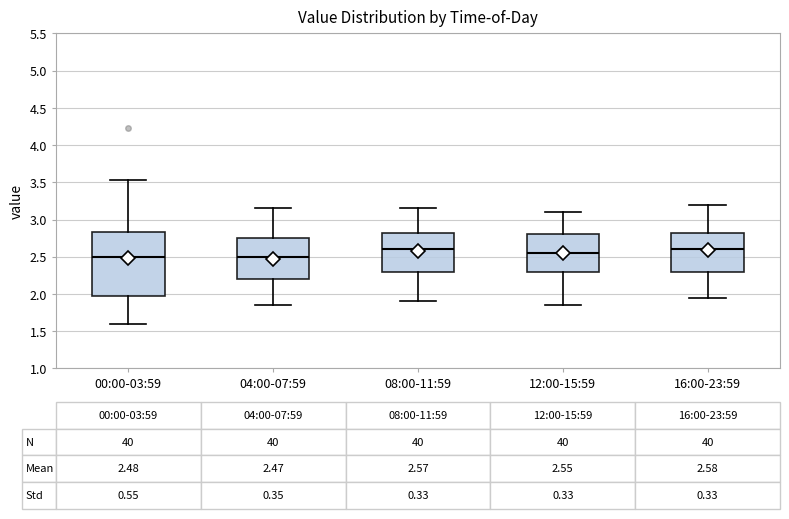

Comparing the boxes themselves (not the whiskers), which one is the tallest?

00:00-03:59